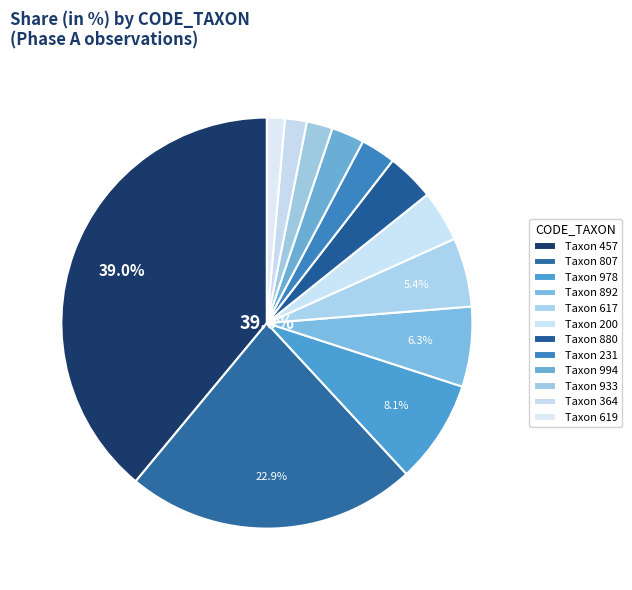

Count the number of slices in the pie.

12